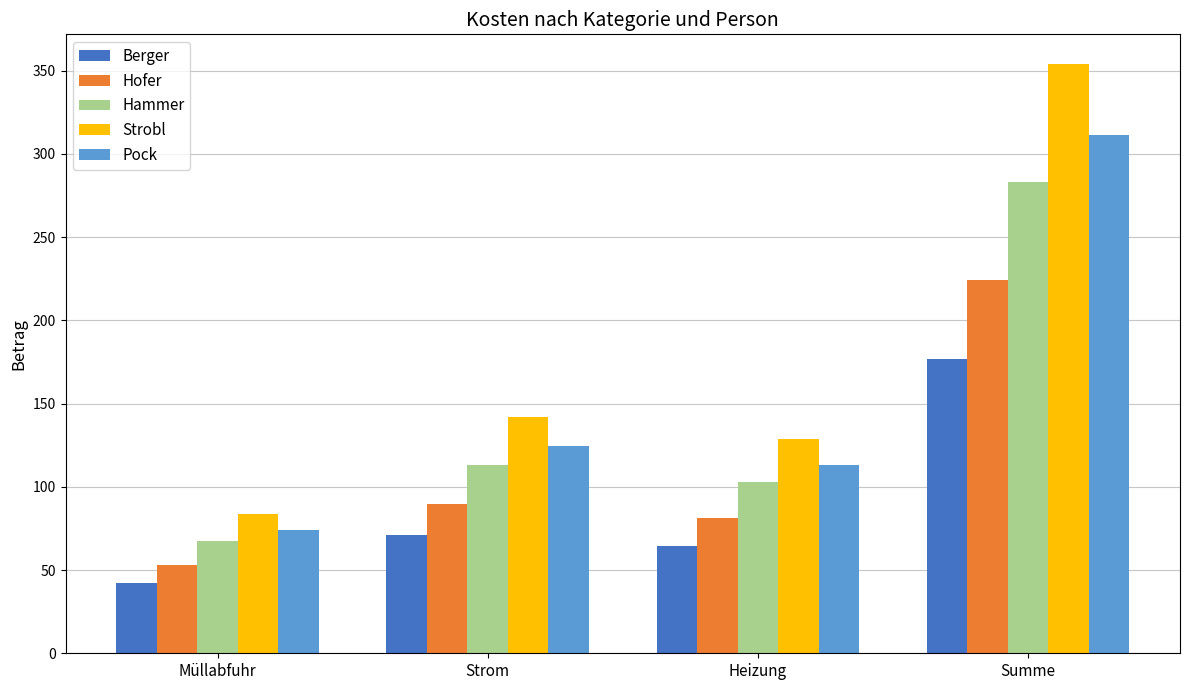

What is the value of the Pock bar at the 3rd from the left?

113.1